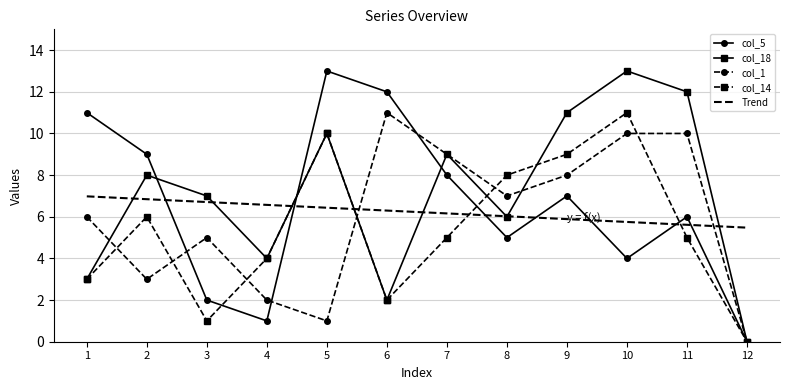

What is the approximate value of Trend at 2?

6.8